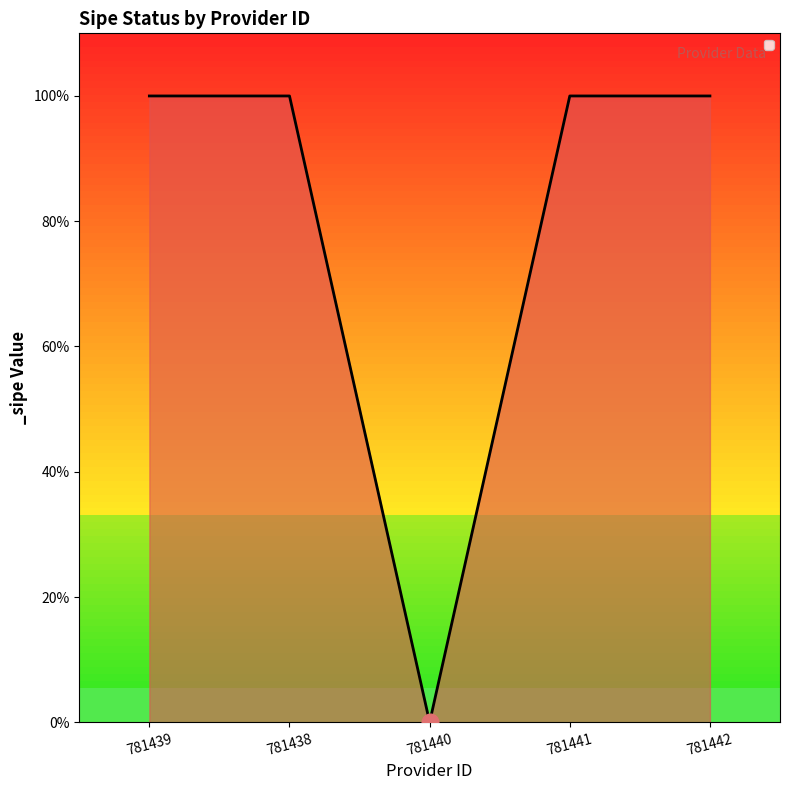

At which label is the value closest to 0?

781440